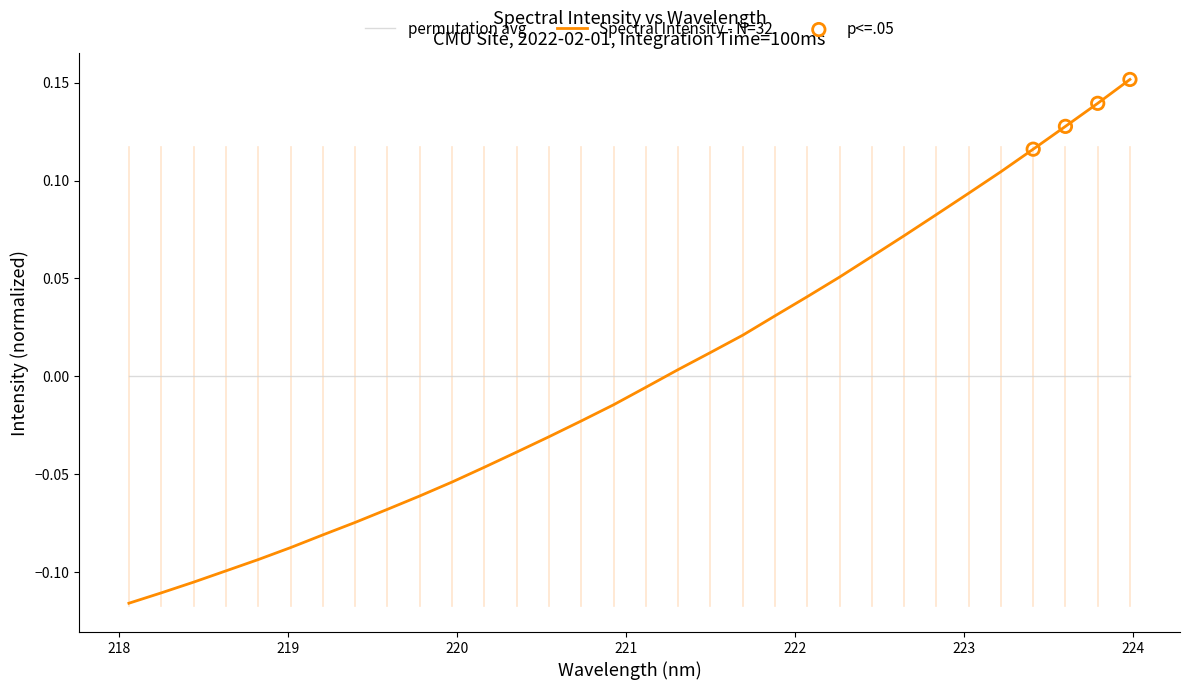

Which series has the widest spread of values?

Spectral Intensity - N=32